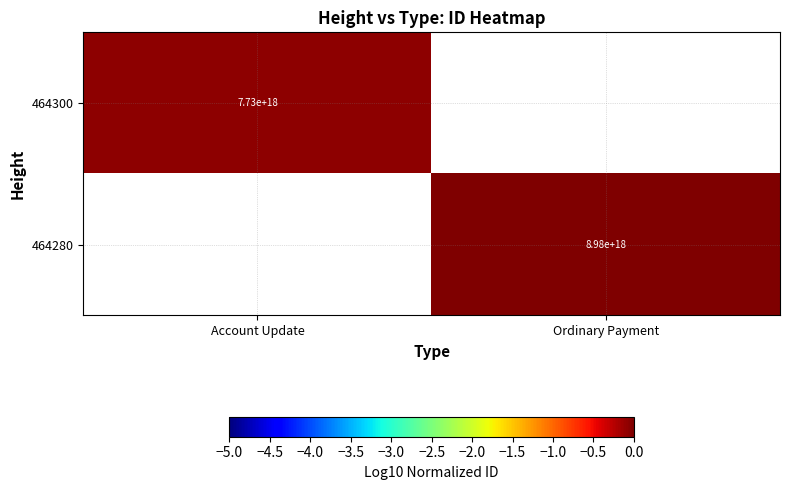

Which label corresponds to the smallest value in the chart?

Account Update